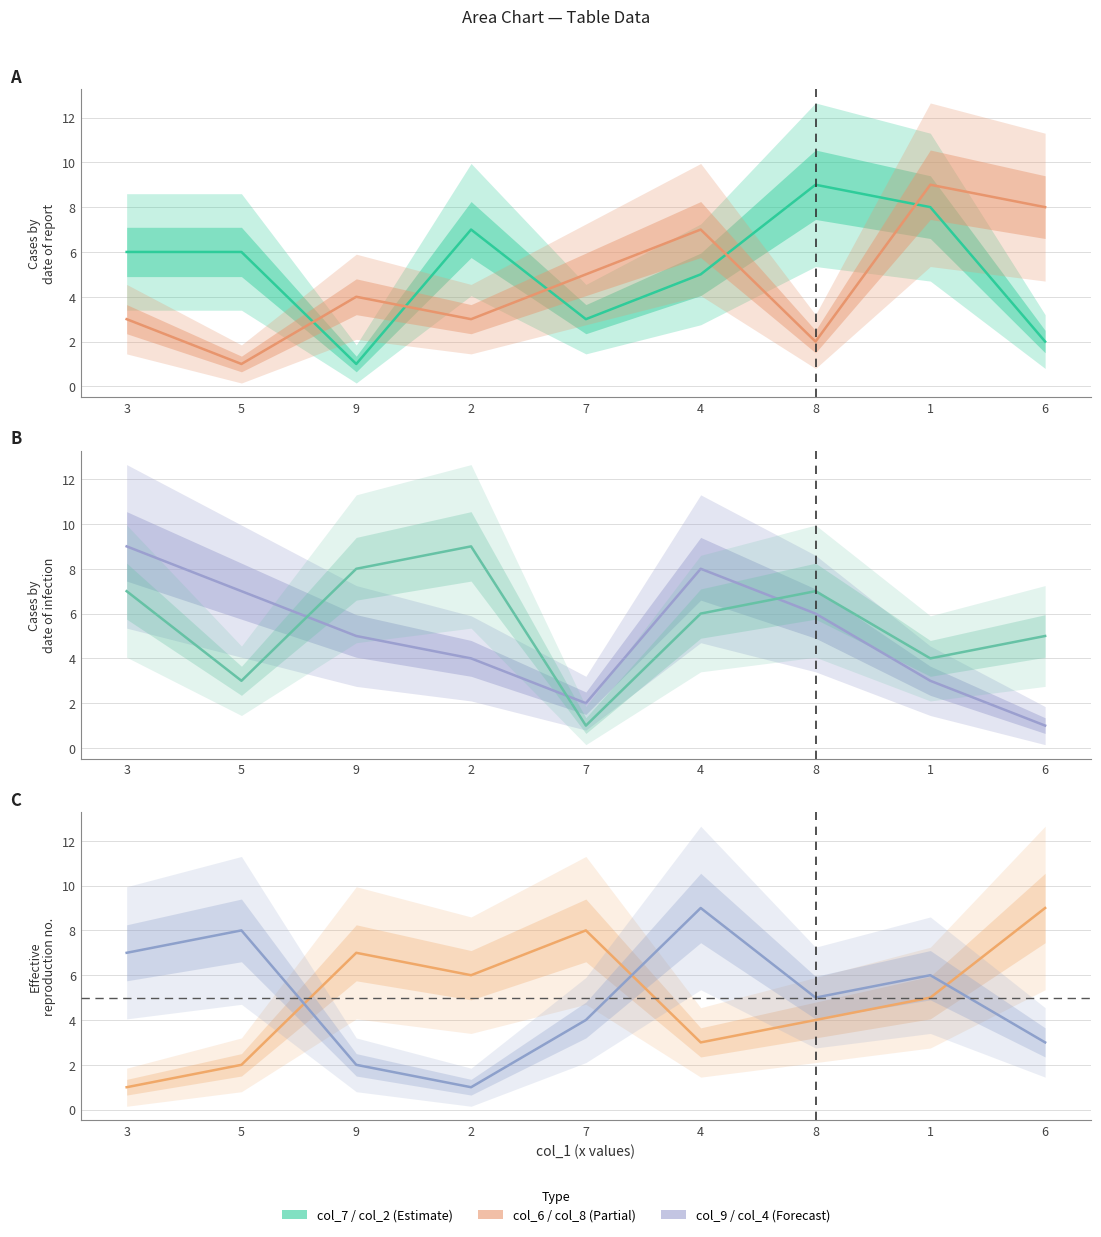

Does the chart have visible grid lines?

Yes